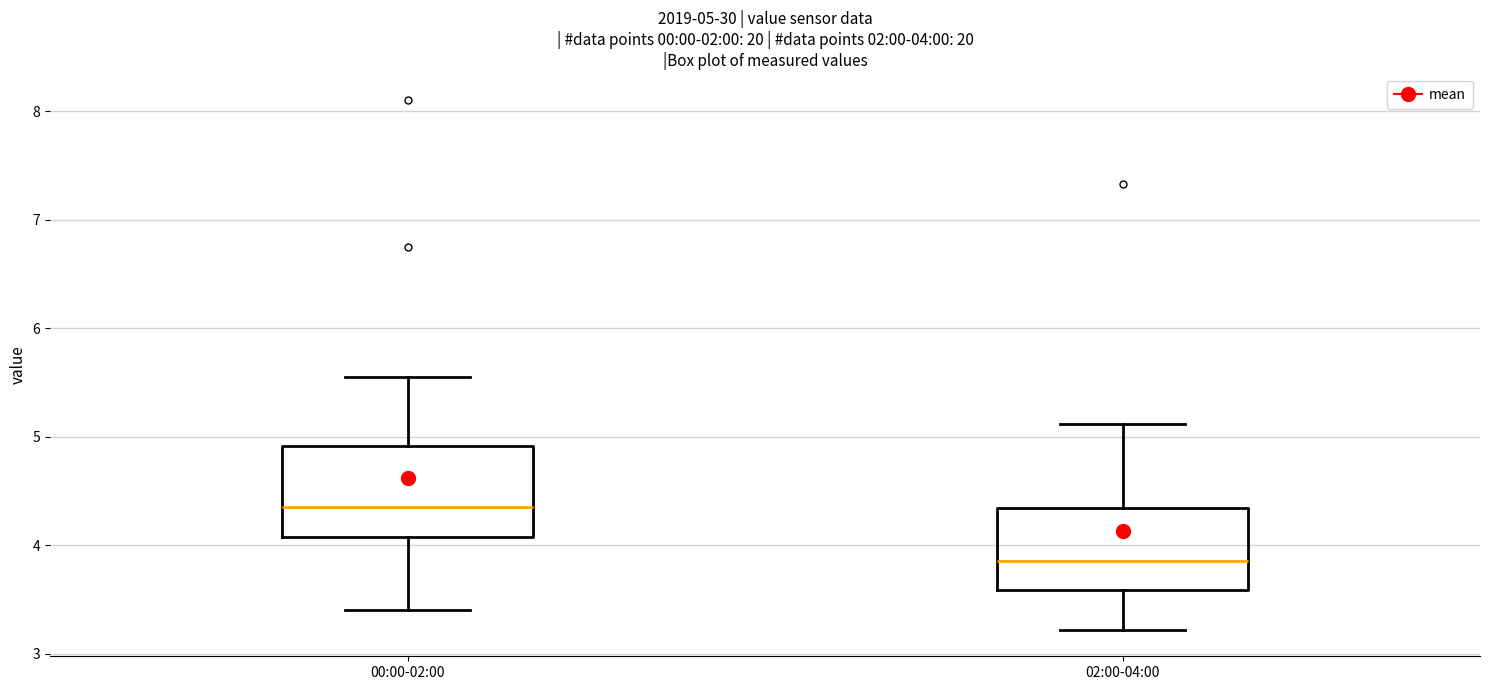

Which box has the lowest median line?

02:00-04:00